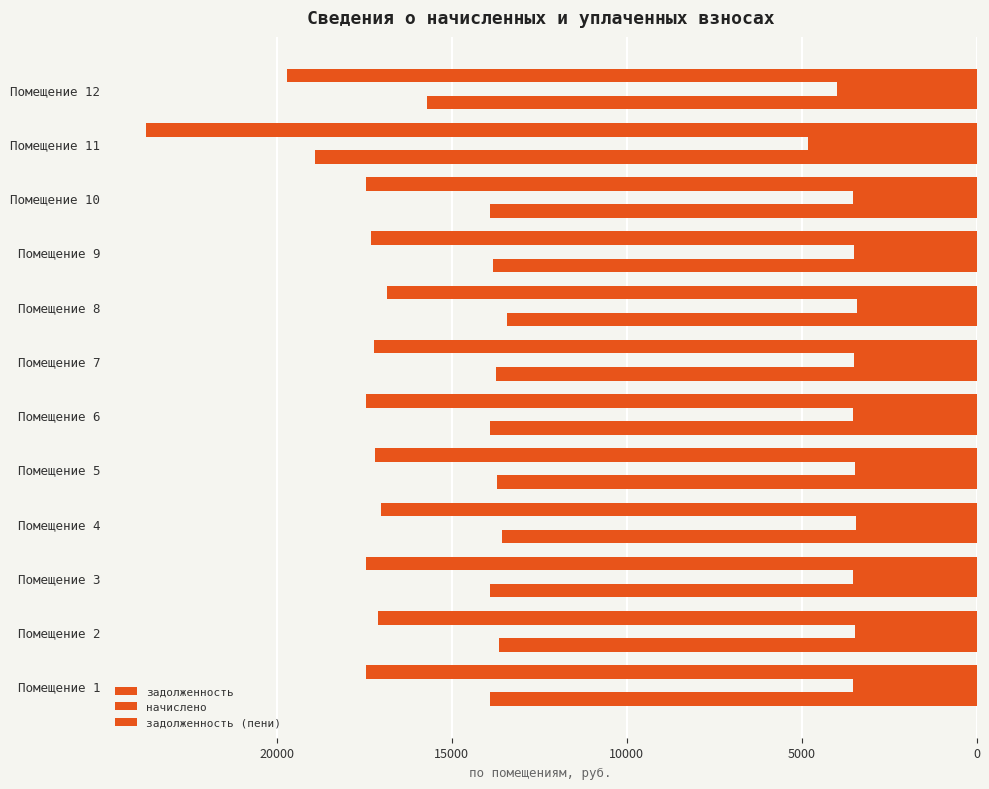

Reading left to right, extract all data points from this chart.

задолженность: 13917.3	13649.6	13917.3	13569.4	13703.1	13917.3	13729.9	13435.5	13810.2	13917.3	18922.2	15710.5
начислено: 3538.1	3470.0	3538.1	3449.6	3483.6	3538.1	3490.4	3415.6	3510.8	3538.1	4810.4	3994.0
задолженность (пени): 17455.4	17119.7	17455.4	17019.0	17186.7	17455.4	17220.4	16851.0	17321.0	17455.4	23732.6	19704.4